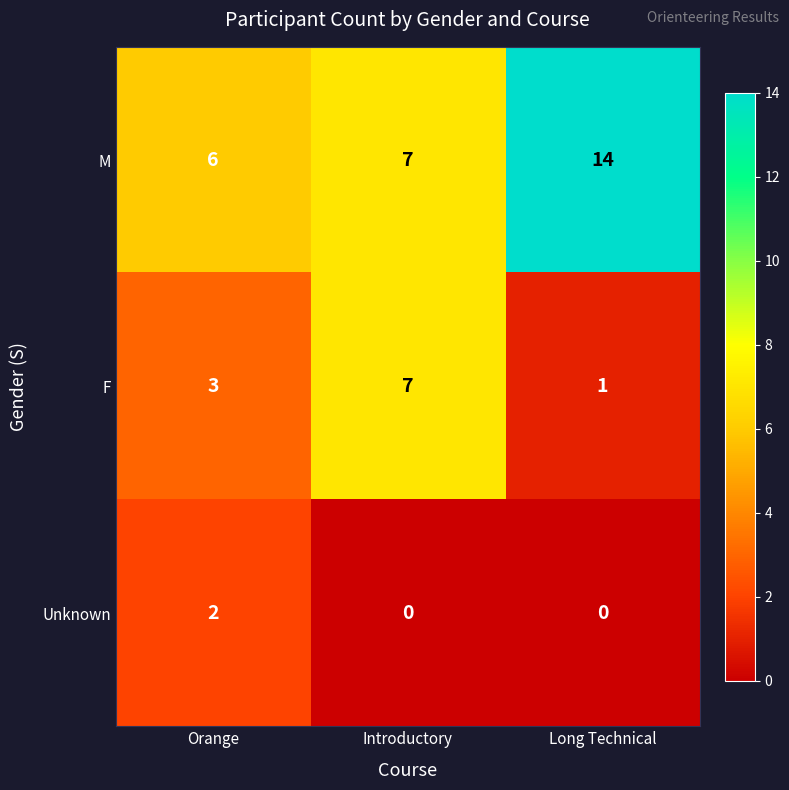

Reading left to right, list all the values displayed in this chart.

M: 6	7	14
F: 3	7	1
Unknown: 2	0	0